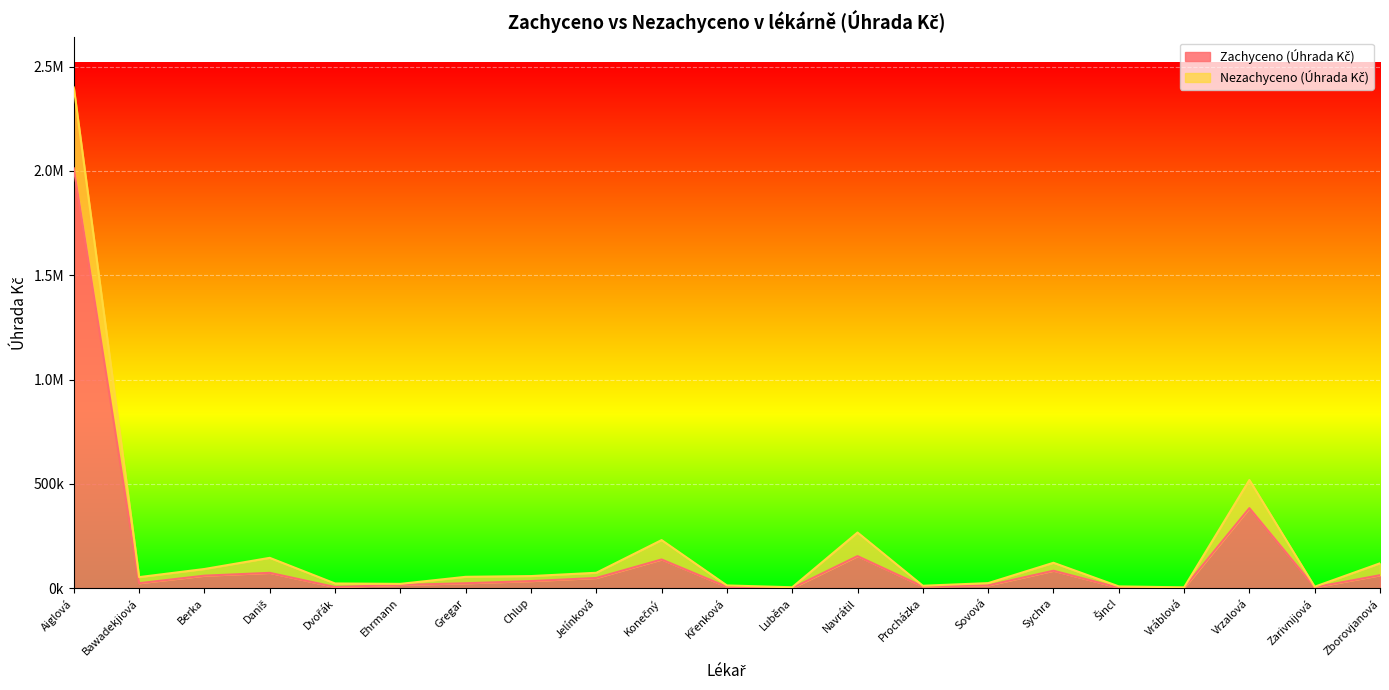

Rank the categories by value from highest to lowest.

Aiglová, Vrzalová, Navrátil, Konečný, Sychra, Daniš, Zborovjanová, Berka, Jelínková, Chlup, Bawadekjiová, Gregar, Ehrmann, Sovová, Procházka, Křenková, Dvořák, Zarivnijová, Šincl, Vráblová, Luběna